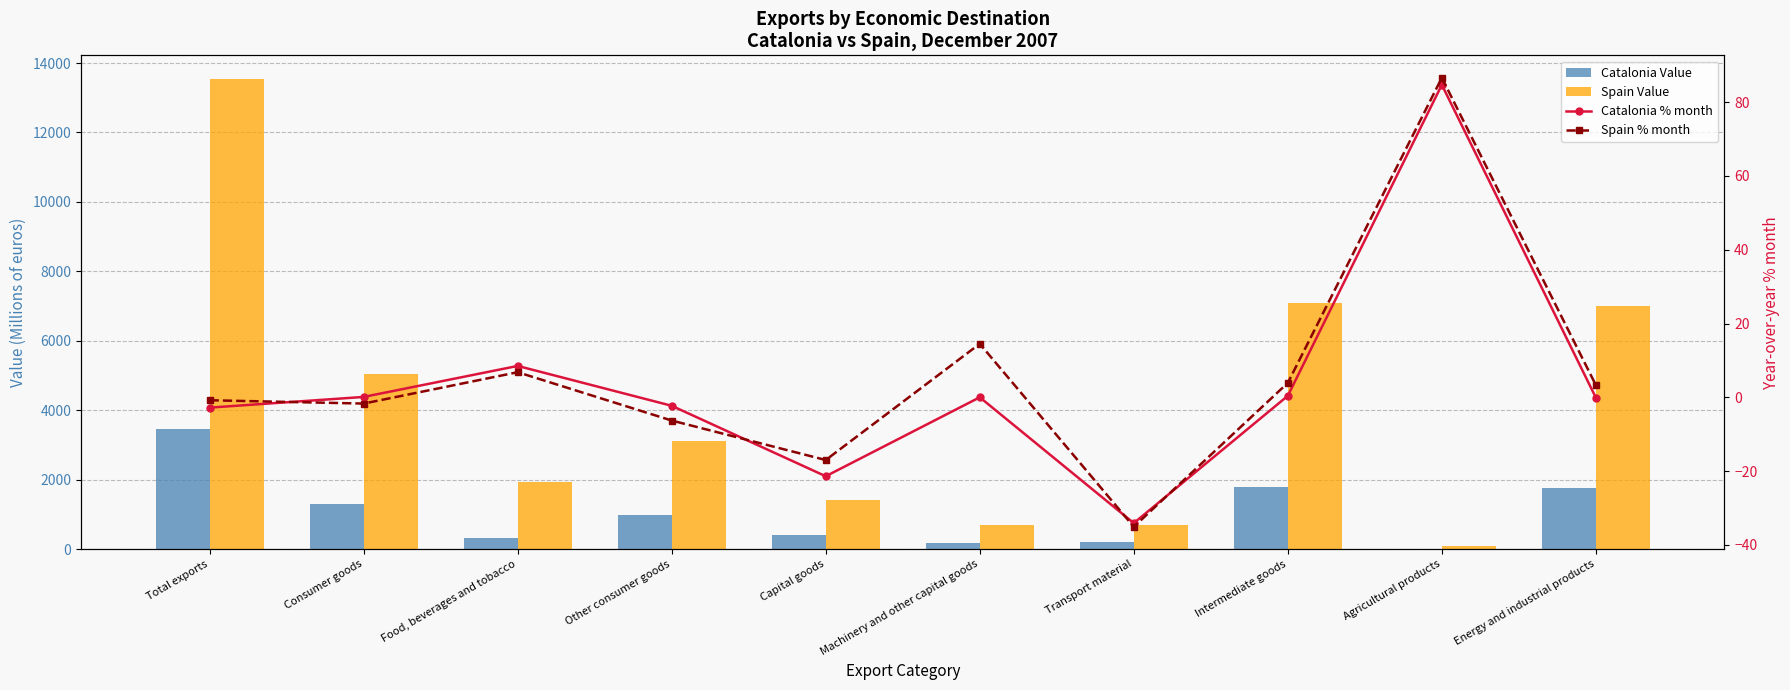

What position from the left is Consumer goods?

2